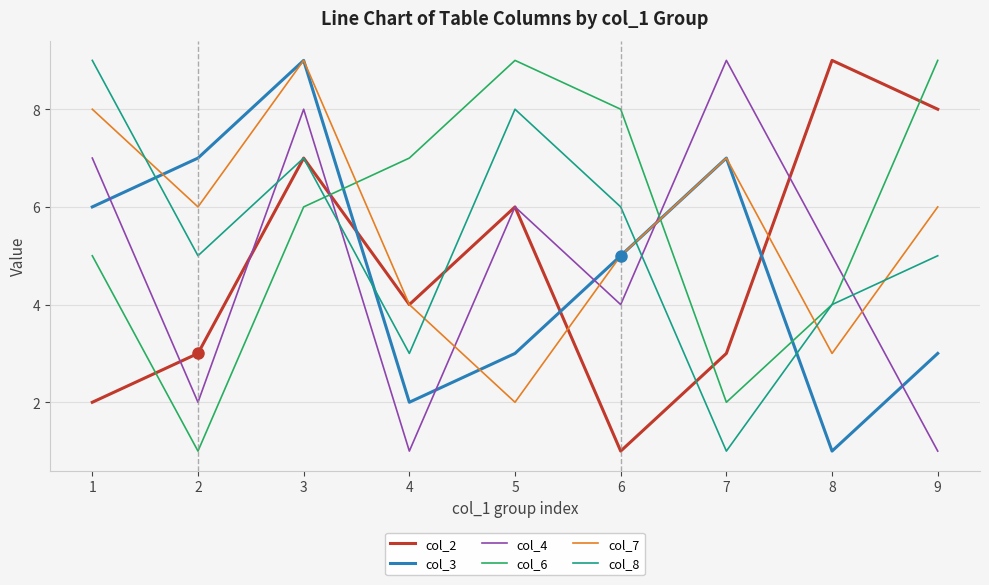

Is the value of col_4 at 3 greater than the value of col_7 at 2?

Yes